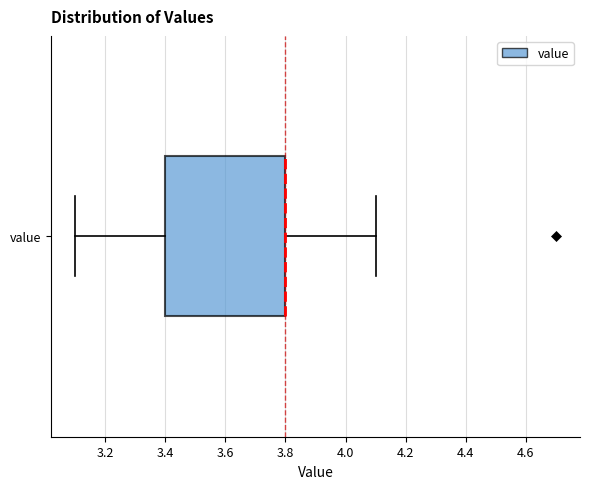

Read this box plot against the x-axis: the position of the median line, the range covered by the box, and the ends of both whiskers. The values are not printed on the chart, so give them approximately, as read against the axis.

median 3.8 (drawn on the box's right edge), box 3.4 to 3.8, whiskers 3.1 to 4.1